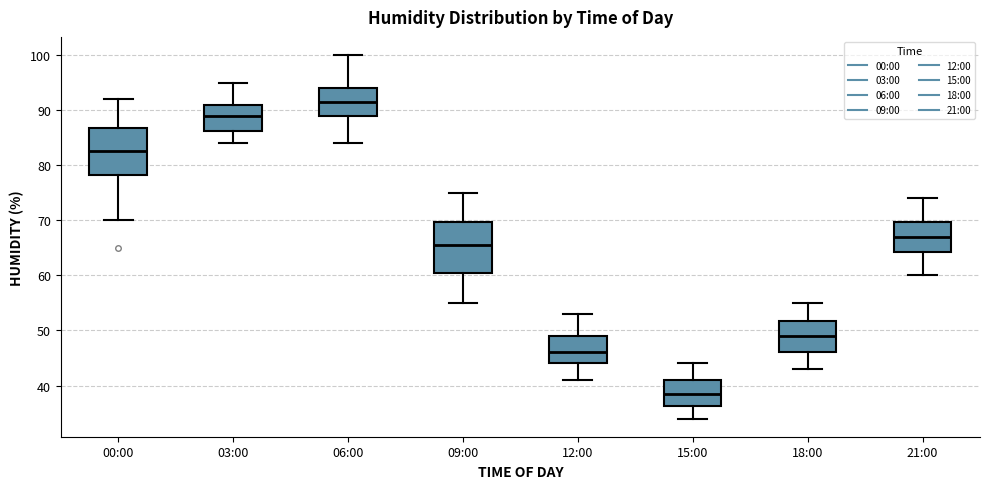

Where does the lower whisker of the box for 21:00 end on the y-axis? The values are not printed on the chart, so give them approximately, as read against the axis.

60